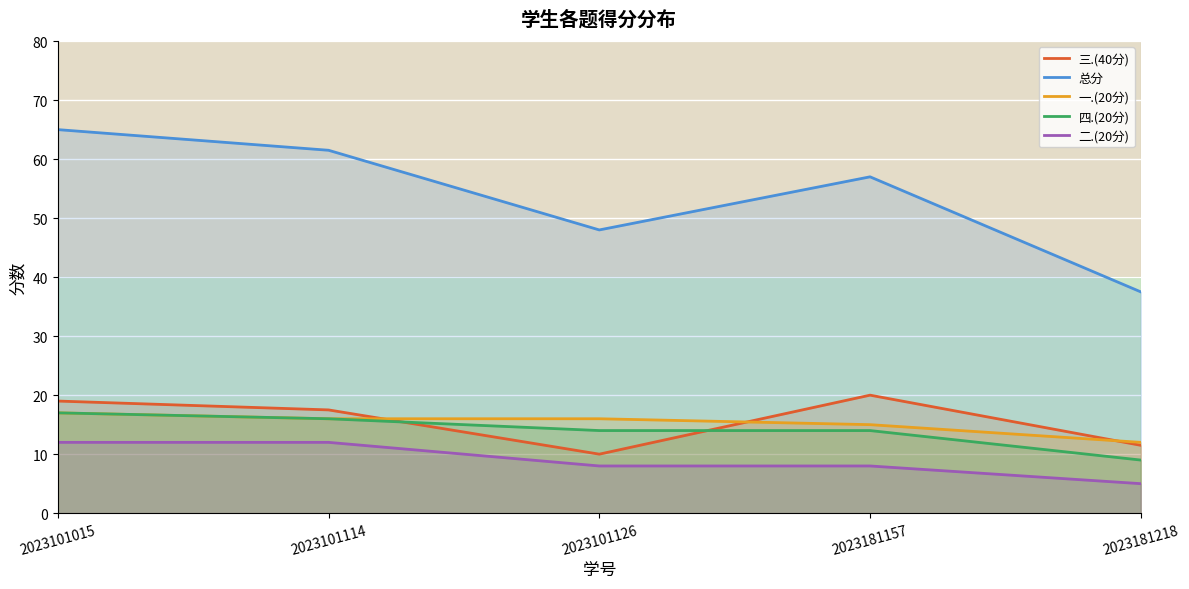

Reading left to right, what are all the values shown in this chart?

三.(40分): 19.0	17.5	10.0	20.0	11.5
总分: 65.0	61.5	48.0	57.0	37.5
一.(20分): 17.0	16.0	16.0	15.0	12.0
四.(20分): 17.0	16.0	14.0	14.0	9.0
二.(20分): 12.0	12.0	8.0	8.0	5.0